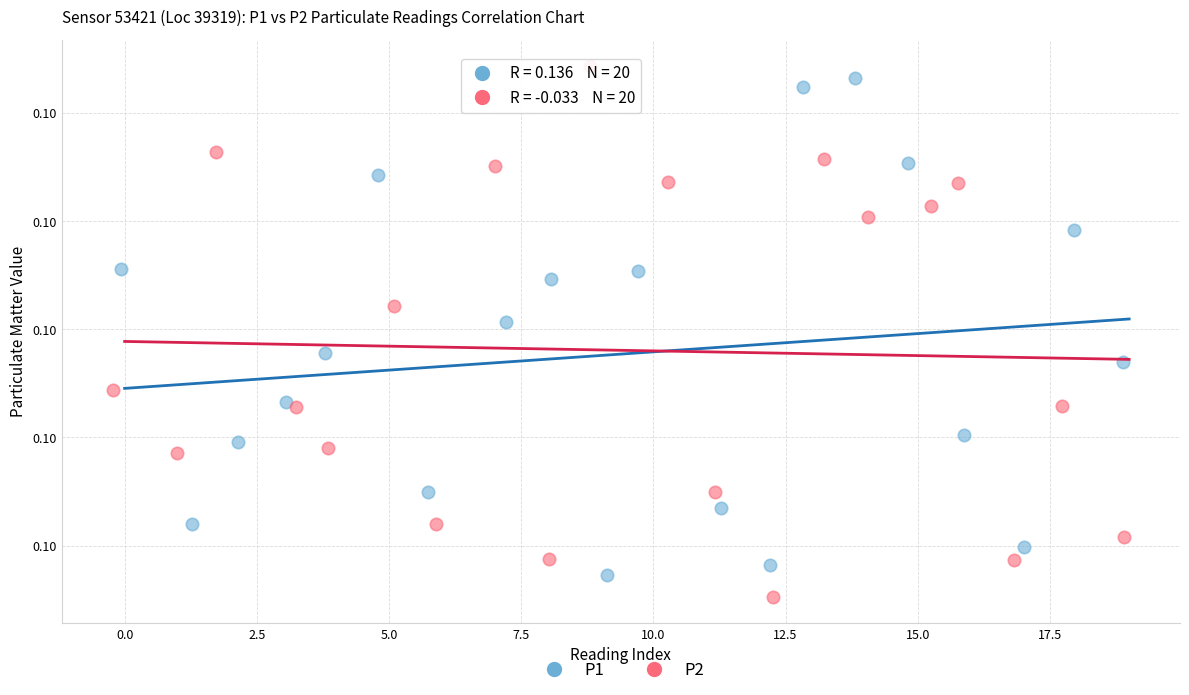

Which series has the widest spread of Y values?

P2